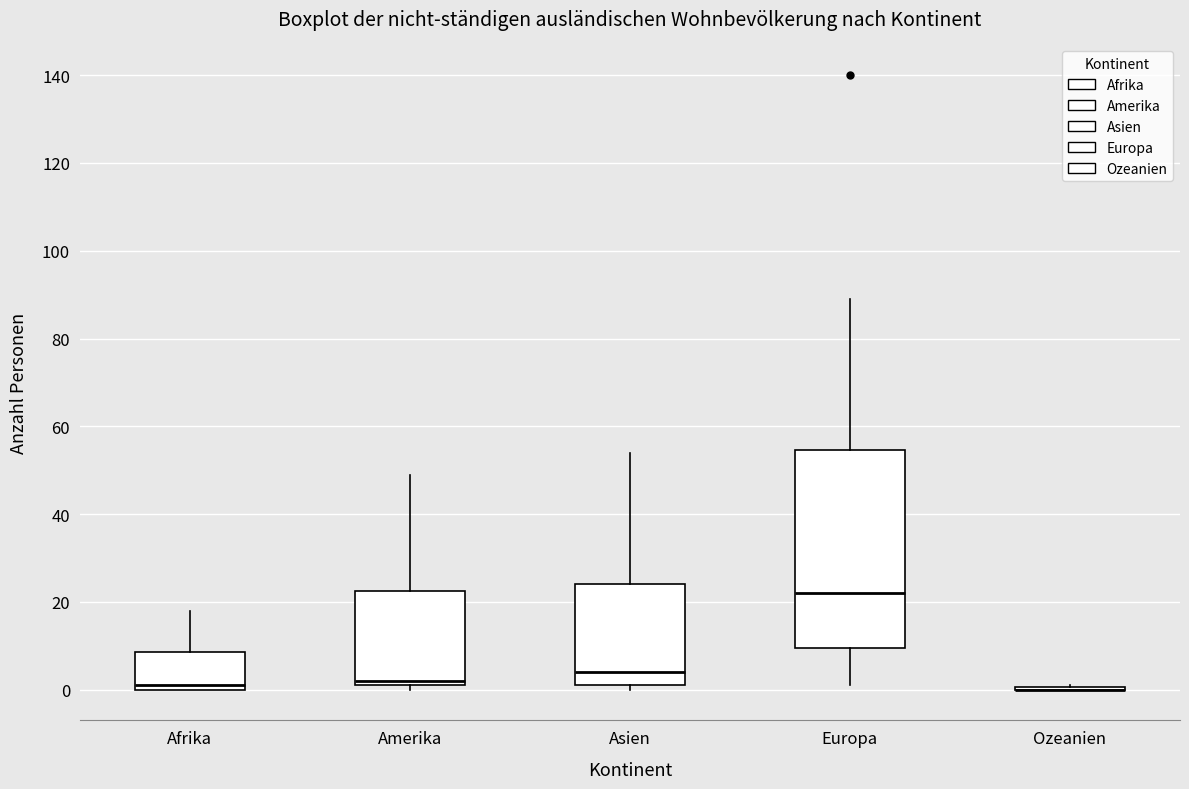

Reading left to right, read every box against the y-axis: the position of its median line, the range the box covers, and the ends of its whiskers. The values are not printed on the chart, so give them approximately, as read against the axis.

Afrika: median 2, box 0 to 8, whiskers 0 to 18
Amerika: median 2 (just above the box's lower edge), box 2 to 22, whiskers 0 to 50
Asien: median 4, box 2 to 24, whiskers 0 to 54
Europa: median 22, box 10 to 54, whiskers 2 to 90
Ozeanien: box collapsed to a line at 0, whiskers 0 to 2